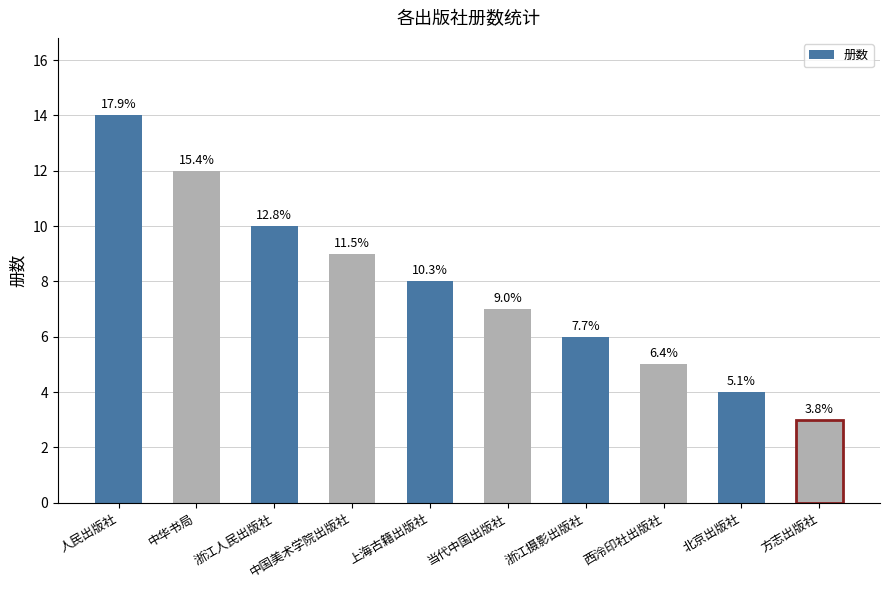

Reading left to right, transcribe all the data shown in this chart.

人民出版社=14	中华书局=12	浙江人民出版社=10	中国美术学院出版社=9	上海古籍出版社=8	当代中国出版社=7	浙江摄影出版社=6	西泠印社出版社=5	北京出版社=4	方志出版社=3